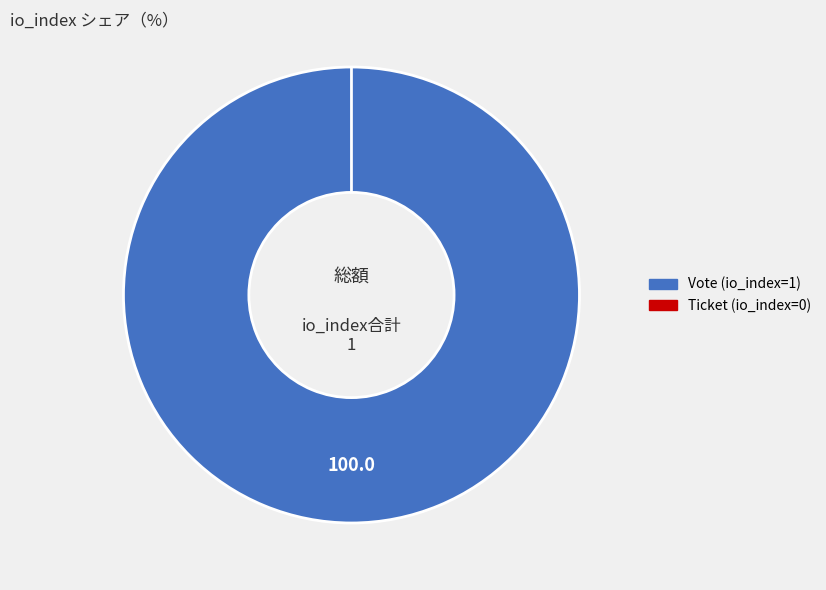

What percentage is the Vote (io_index=1) slice, to the nearest percent?

100%